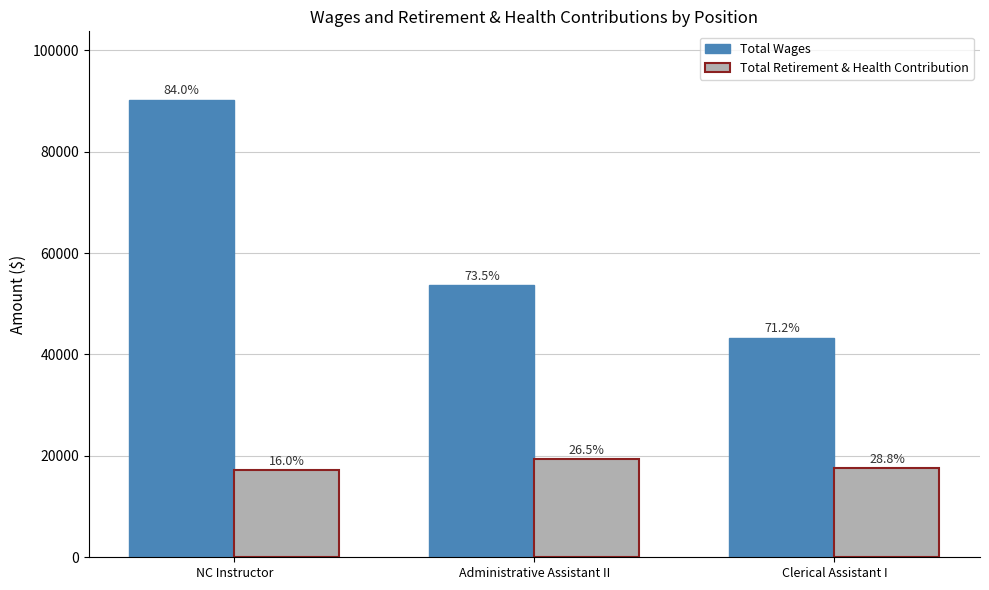

What are all the series names shown in the legend?

Total Wages, Total Retirement & Health Contribution